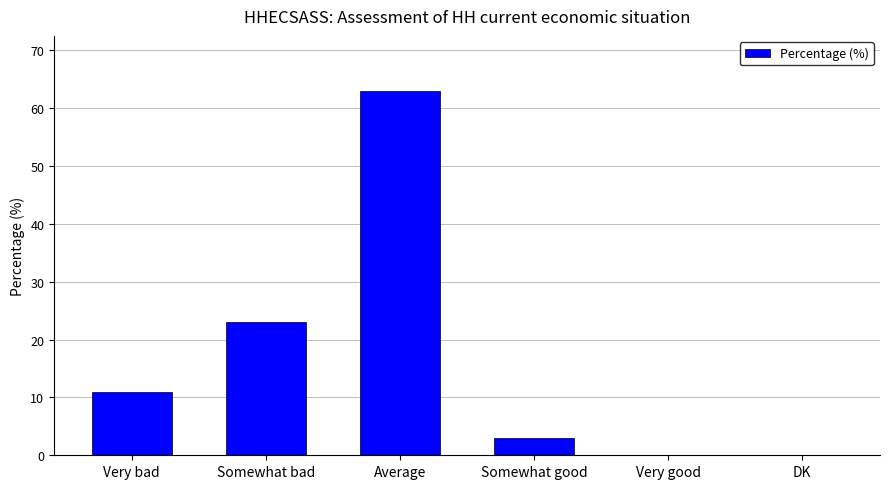

Are the bars horizontal?

No